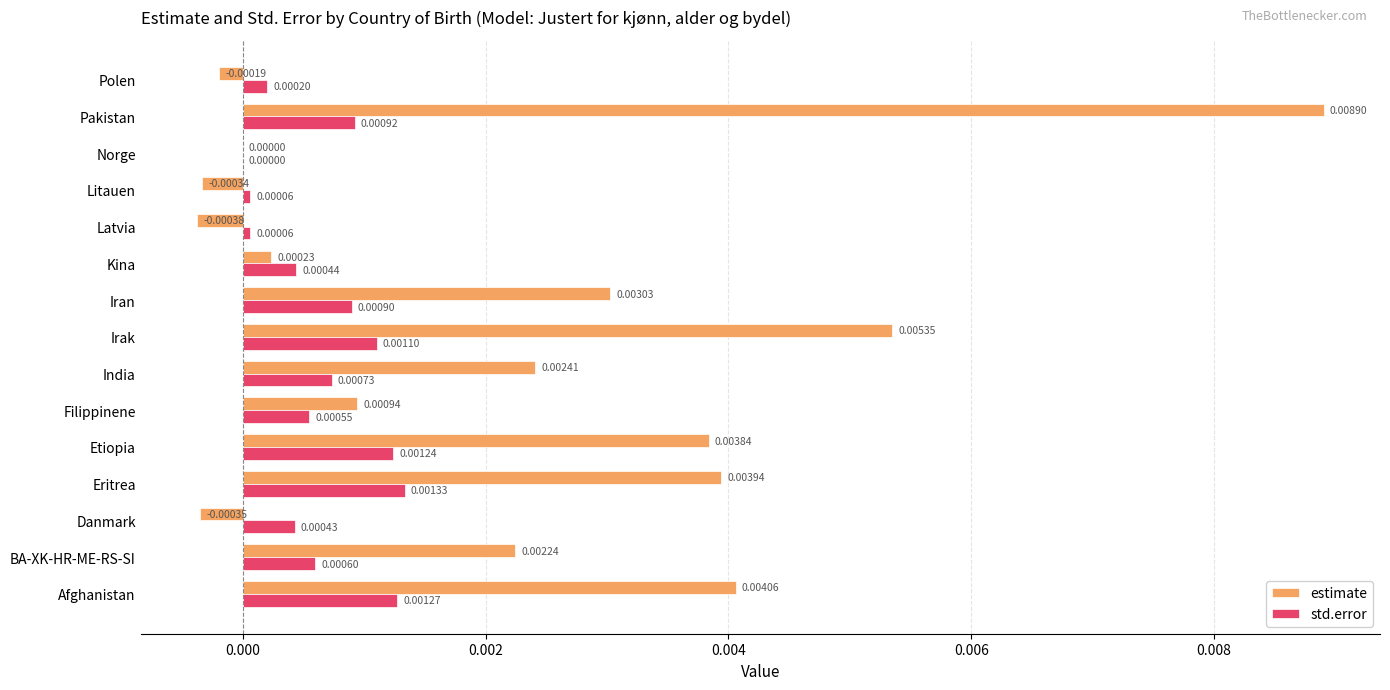

How many series are shown in this chart?

2